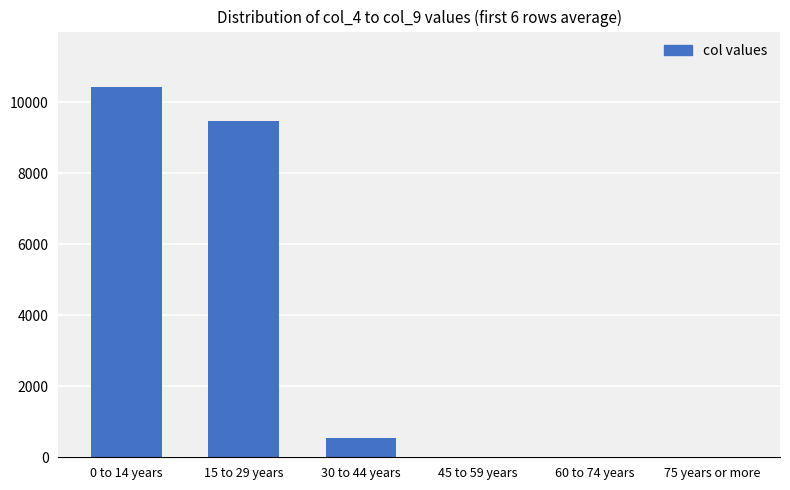

Between 60 to 74 years and 15 to 29 years, which is larger?

15 to 29 years